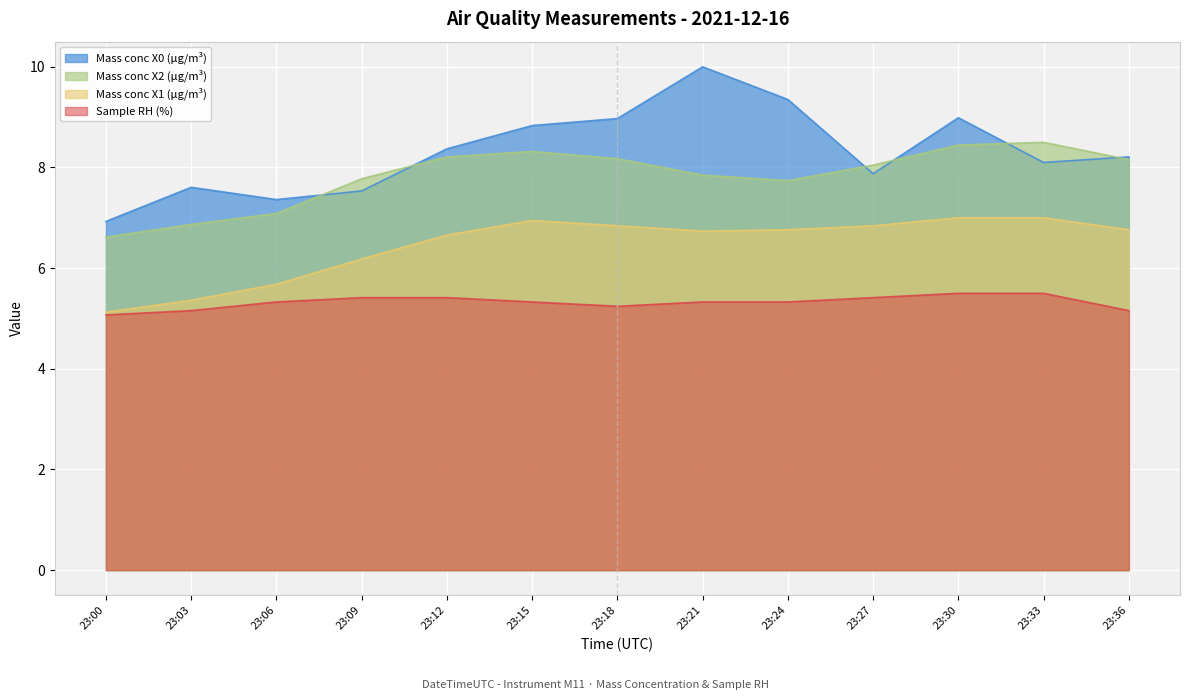

Which category has the highest value in the Sample RH (%) series?

23:30